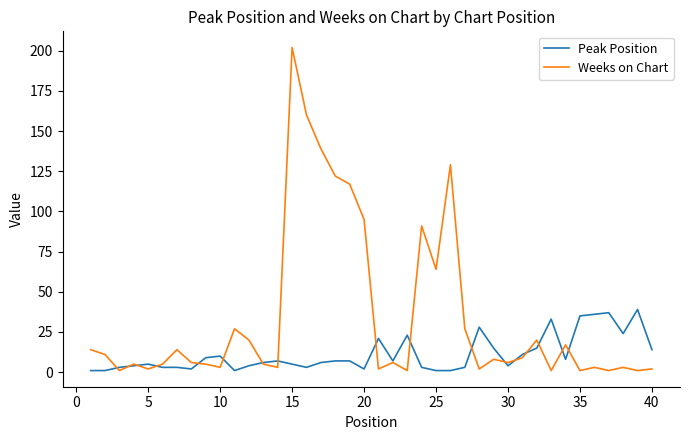

Rank the series by their average value, from lowest to highest.

Peak Position, Weeks on Chart